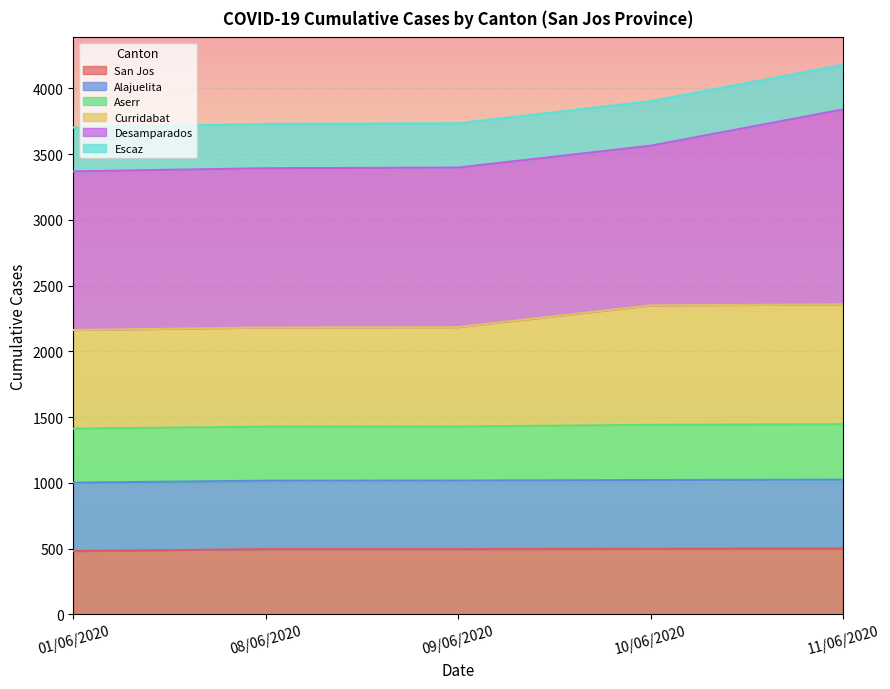

What is the highest value of the San Jos series?

501